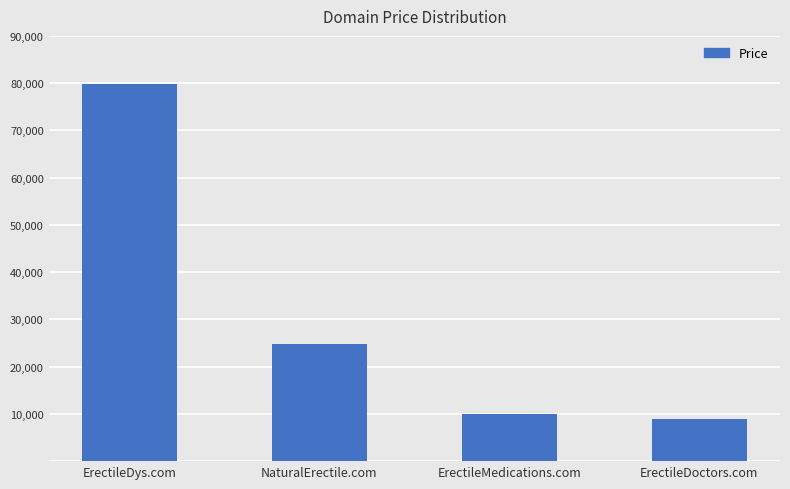

What is the minimum value shown in the chart?

8888